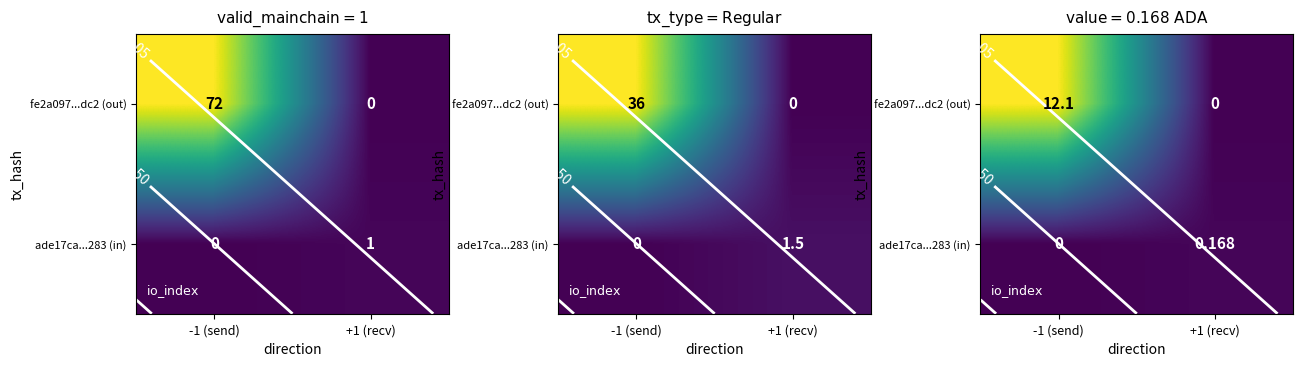

How many values in fe2a097...dc2 (out) are above zero?

1